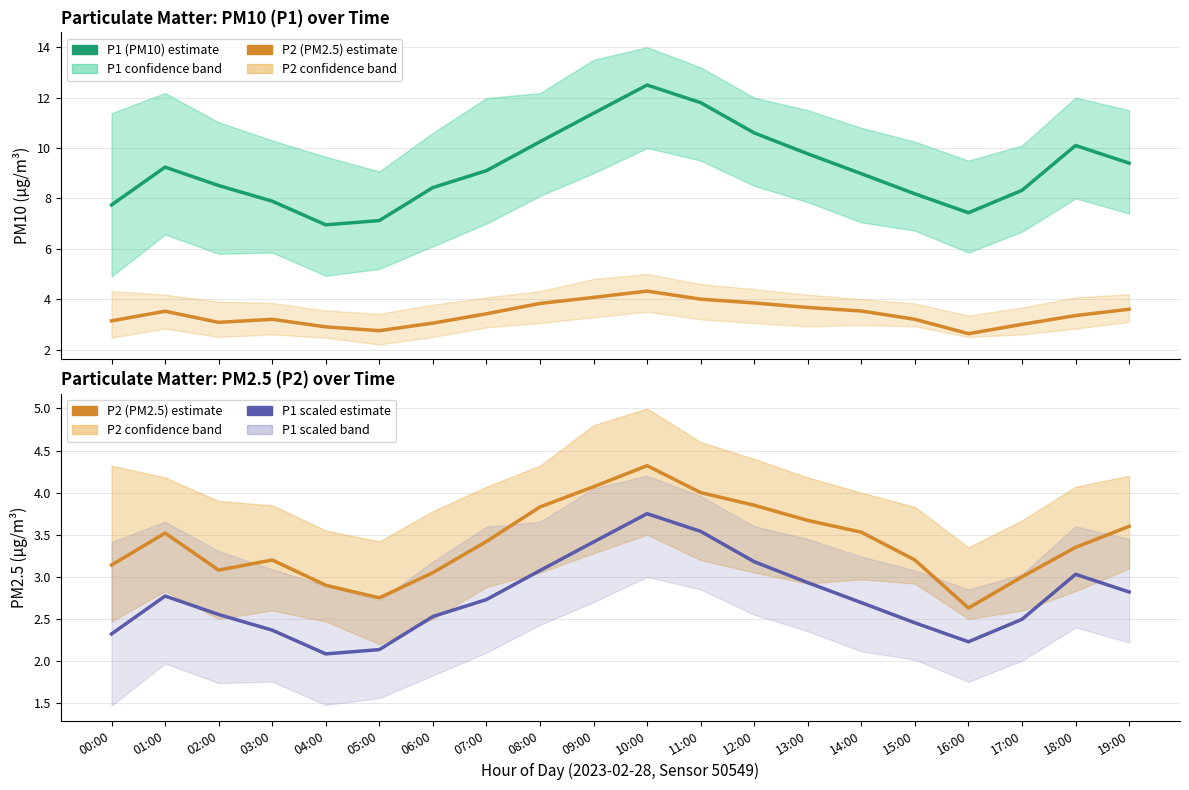

Which has a higher value, 16:00 or 08:00?

08:00